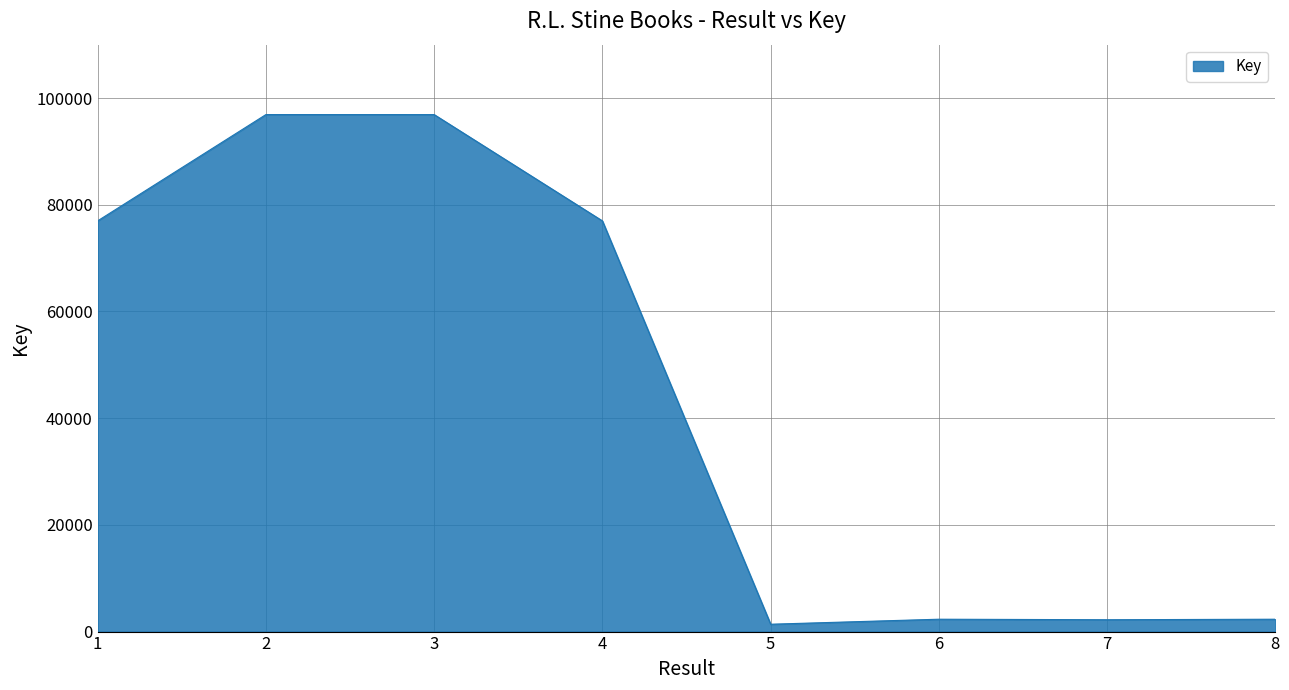

What is the greatest value displayed?

96899